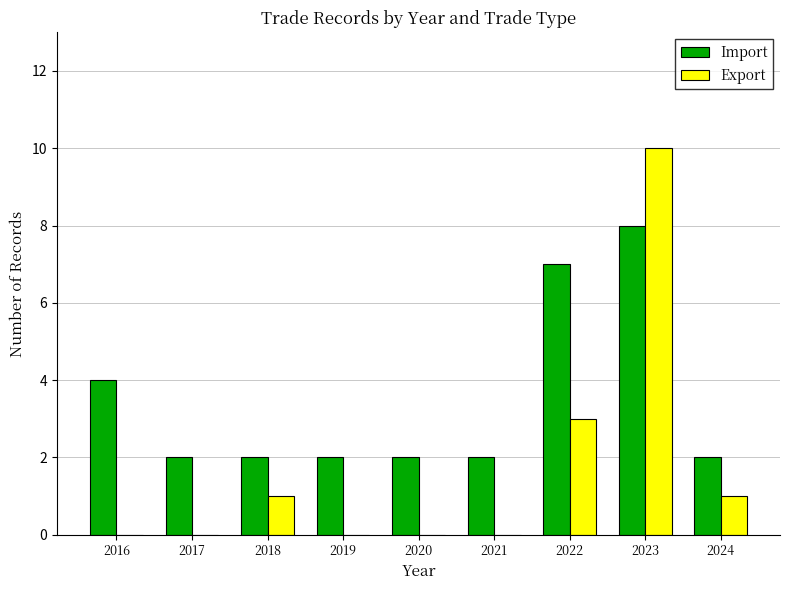

True or false: Import has a value of 1 at 2021.

False